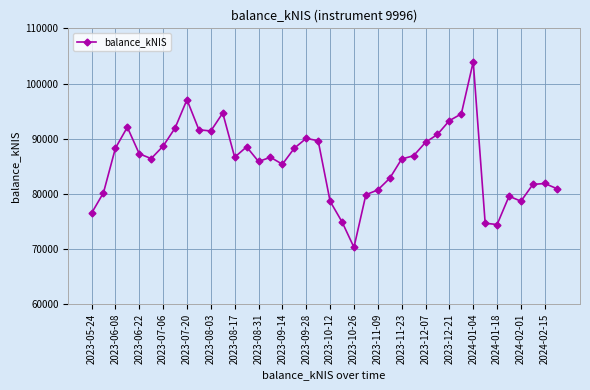

How many points are higher than both their immediate neighbors (excluding endpoints)?

9